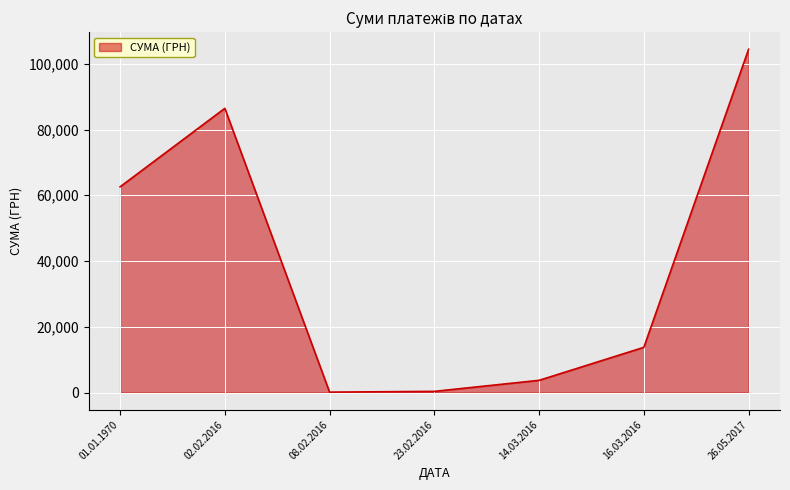

True or false: the data has more than 0 interior local peaks.

True